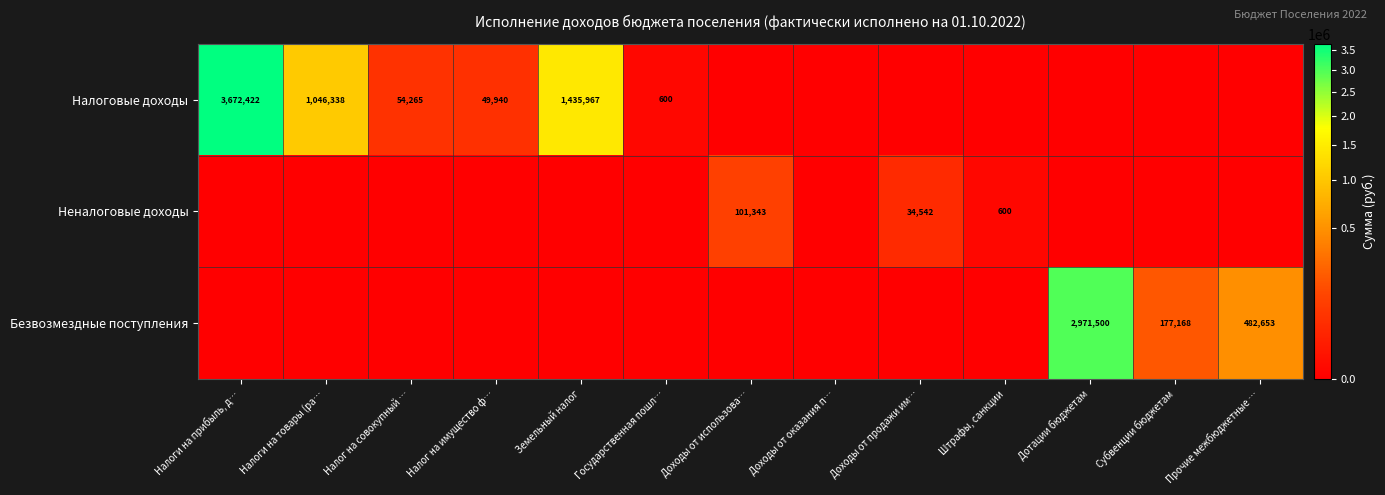

Which category has the lowest value across all series?

Доходы от использова…